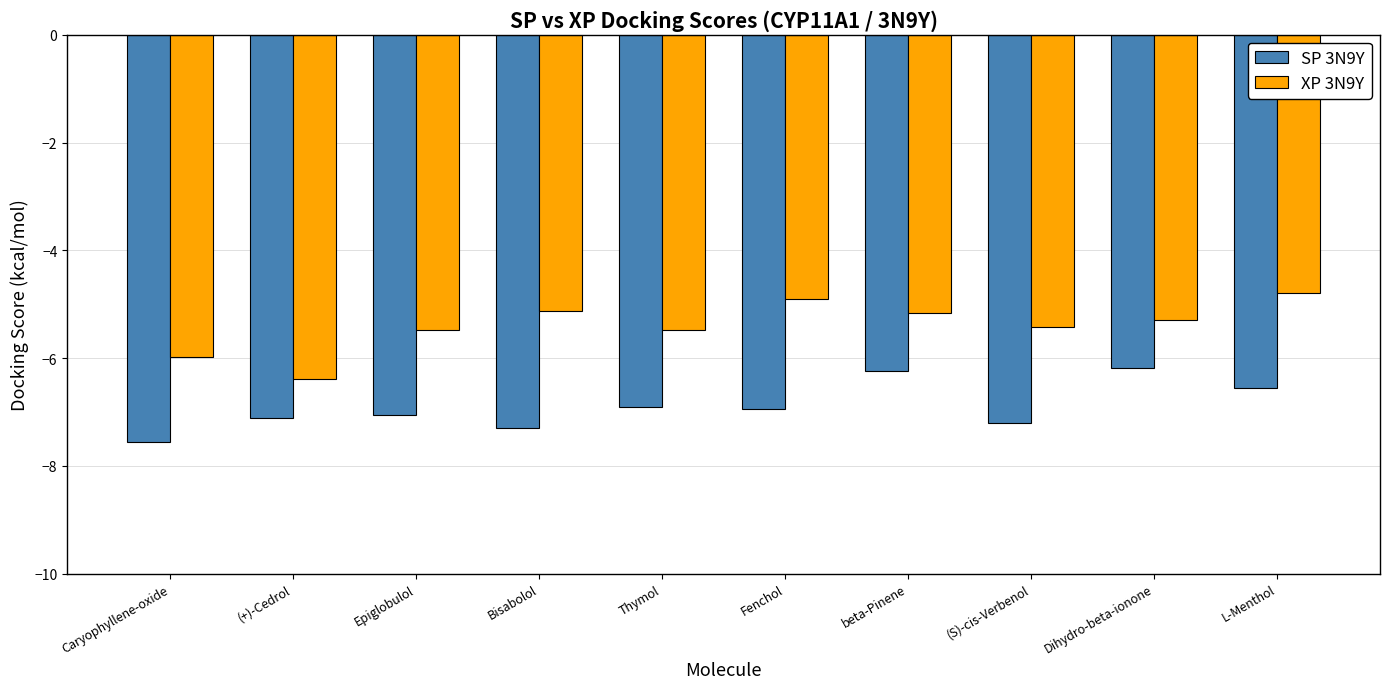

Where does the XP 3N9Y series first go above -5?

Fenchol